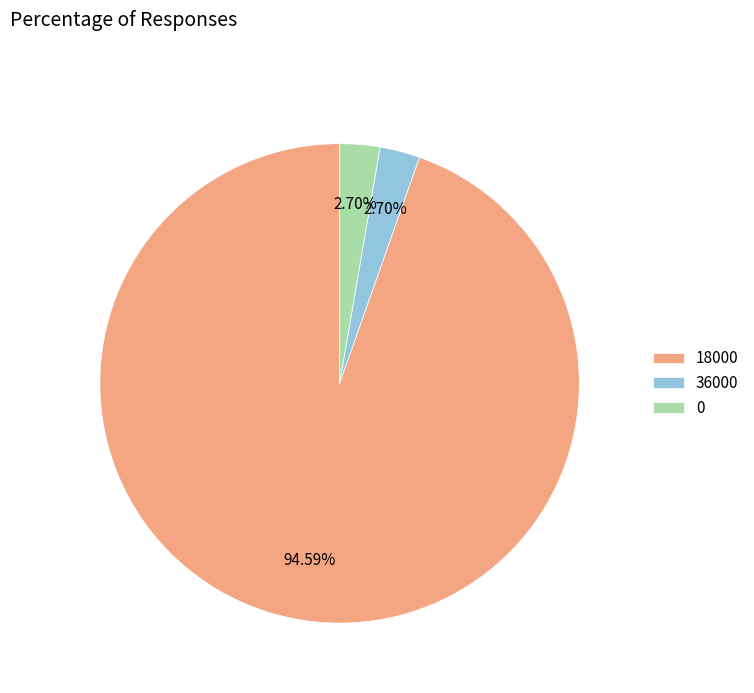

Count the number of slices in the pie.

3